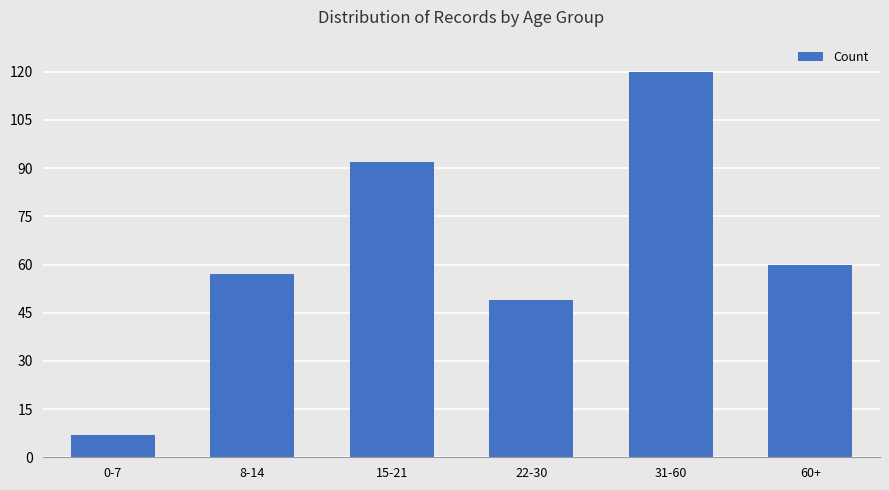

What position from the left is 60+?

6